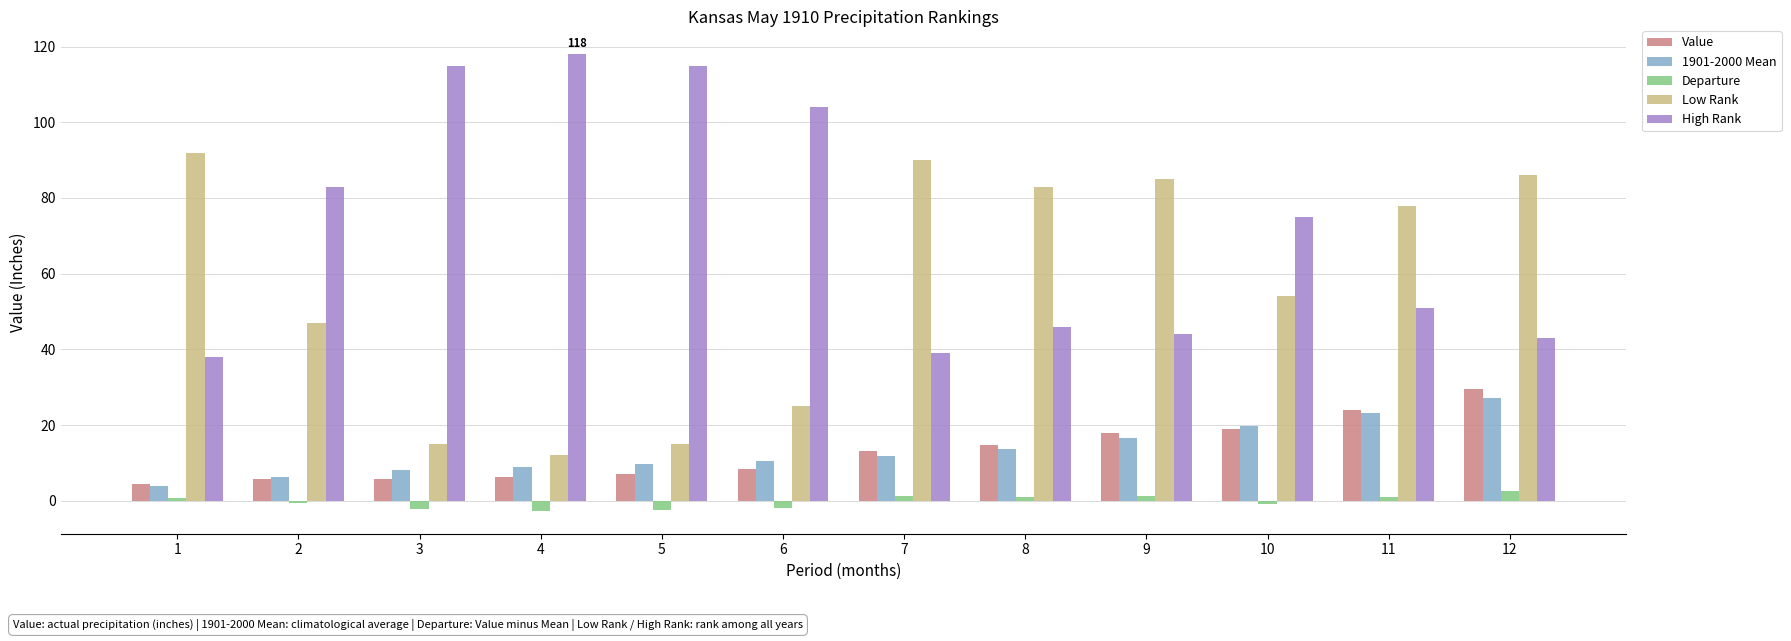

What are all the series names shown in the legend?

Value, 1901-2000 Mean, Departure, Low Rank, High Rank